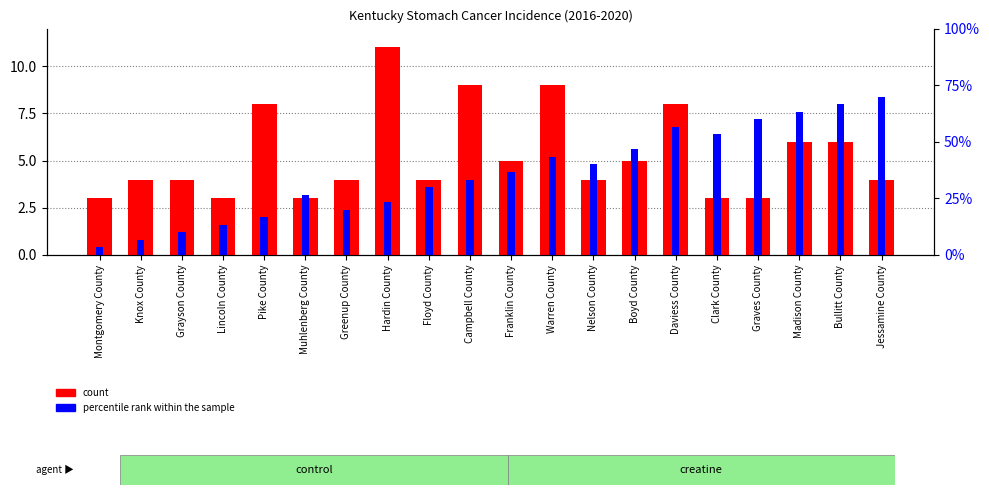

How many values in the count series are below 4?

5